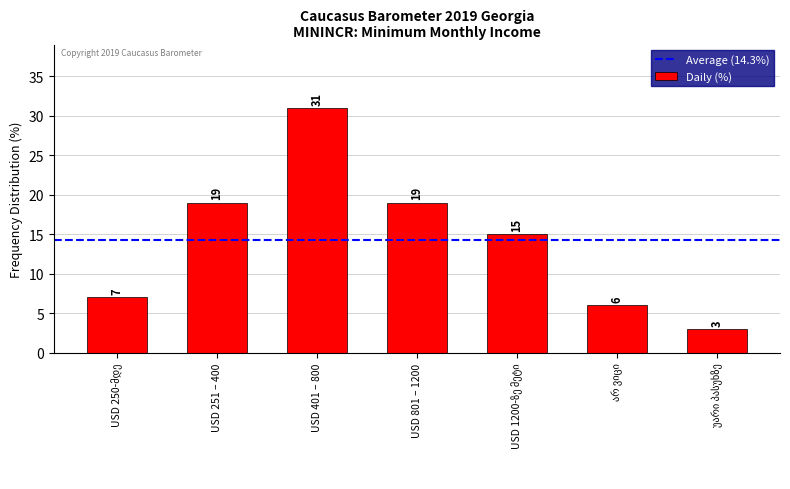

What is the smallest value displayed?

3